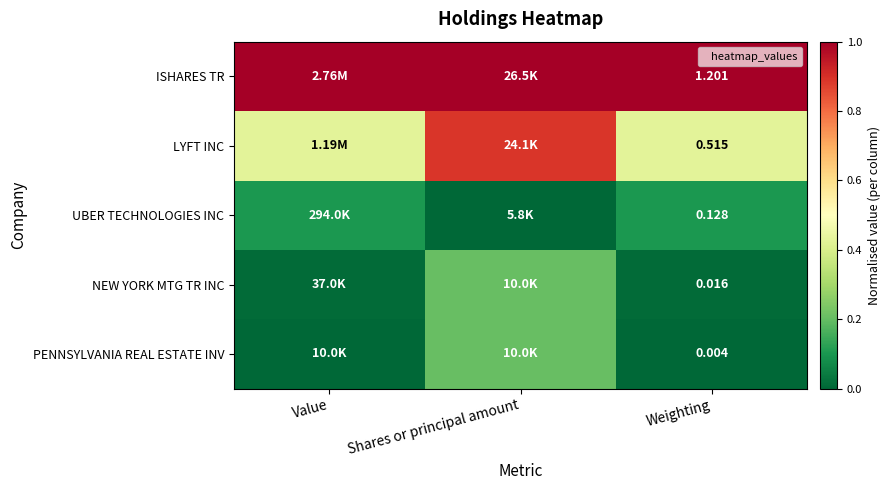

Which category has the lowest value in the PENNSYLVANIA REAL ESTATE INV series?

Value